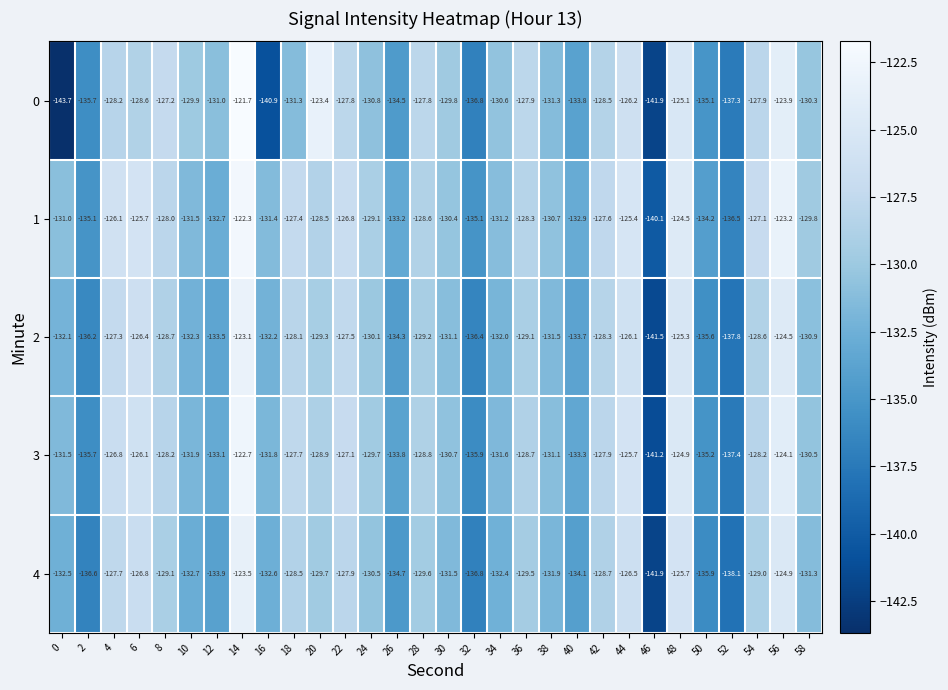

Which series changed the most between 0 and 26?

0